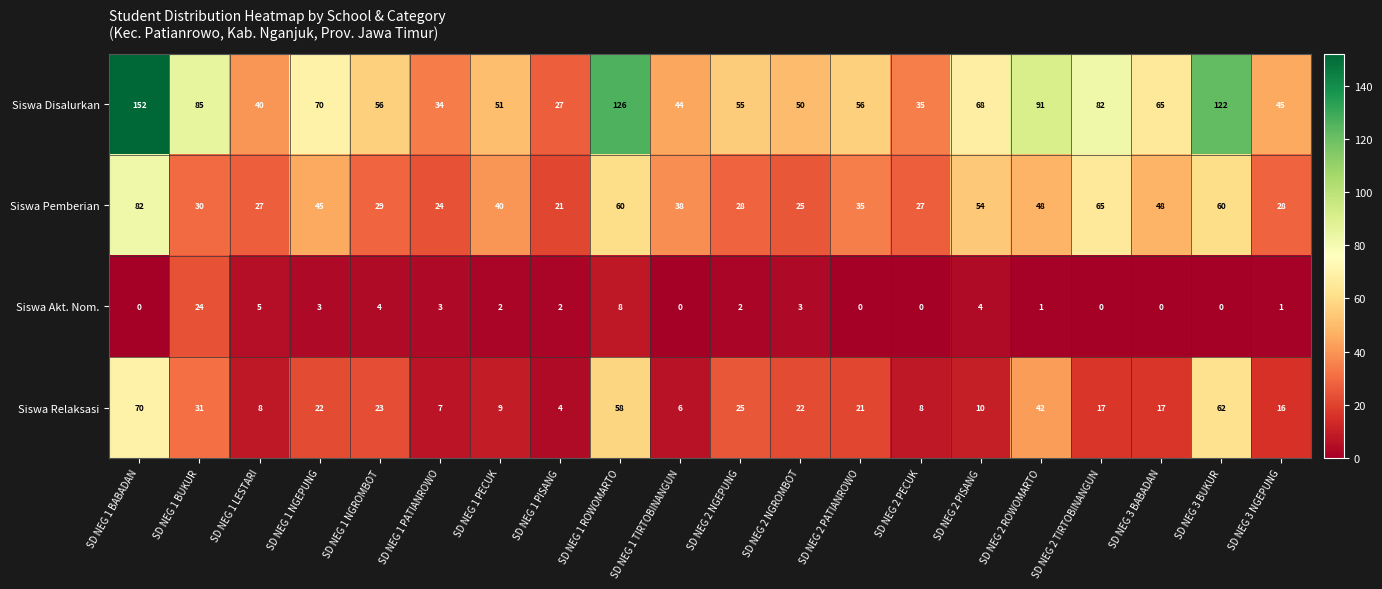

How many data points does each series have?

20